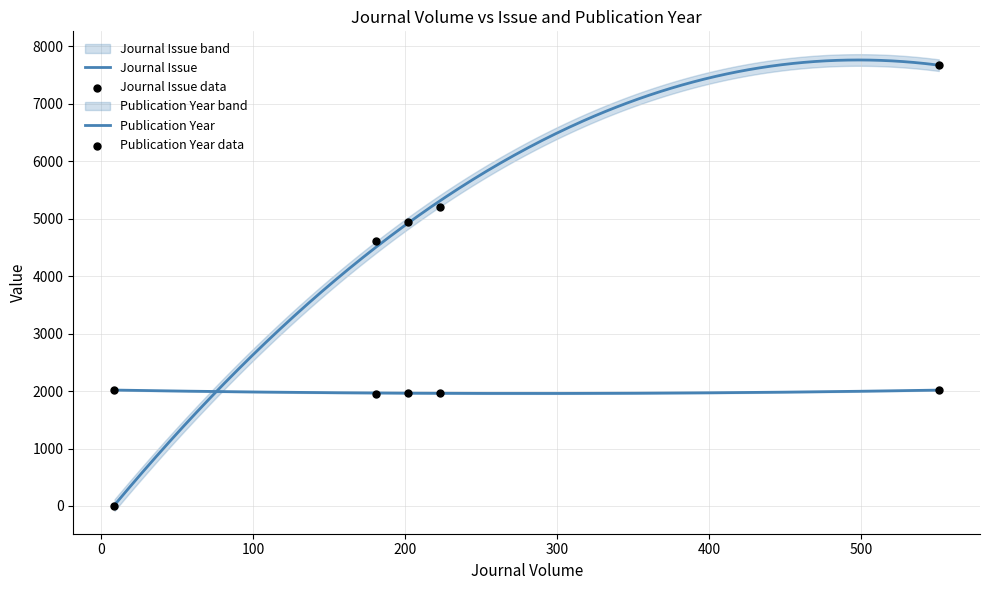

Which series contains the lowest Y value?

Journal Issue